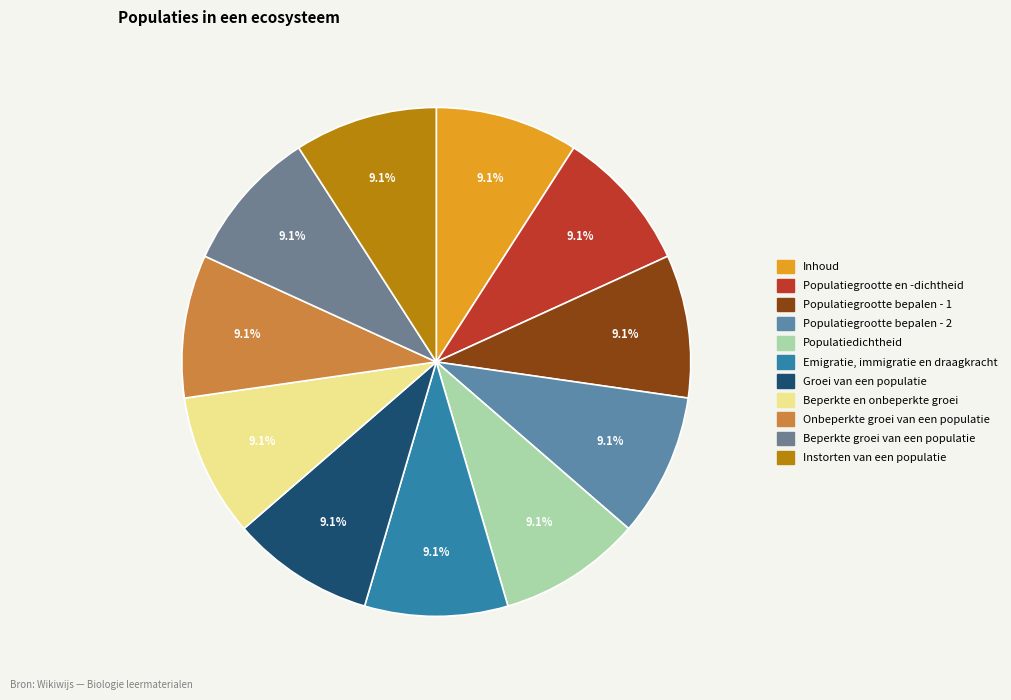

Does Emigratie, immigratie en draagkracht account for over 50% of the chart?

No